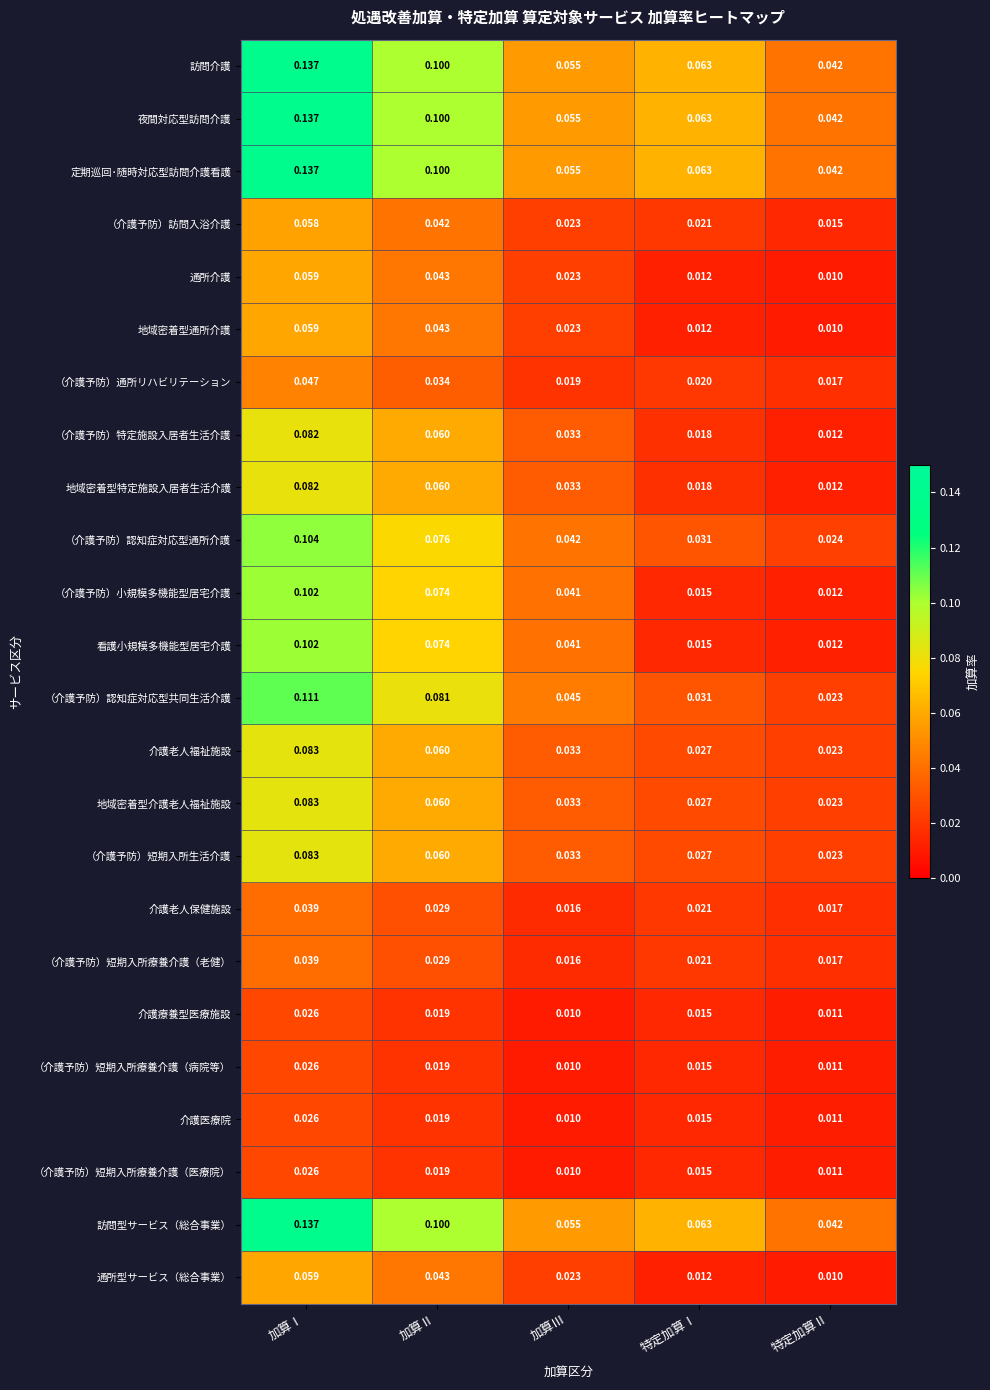

Where is 地域密着型特定施設入居者生活介護 nearest to the value 0?

特定加算Ⅱ